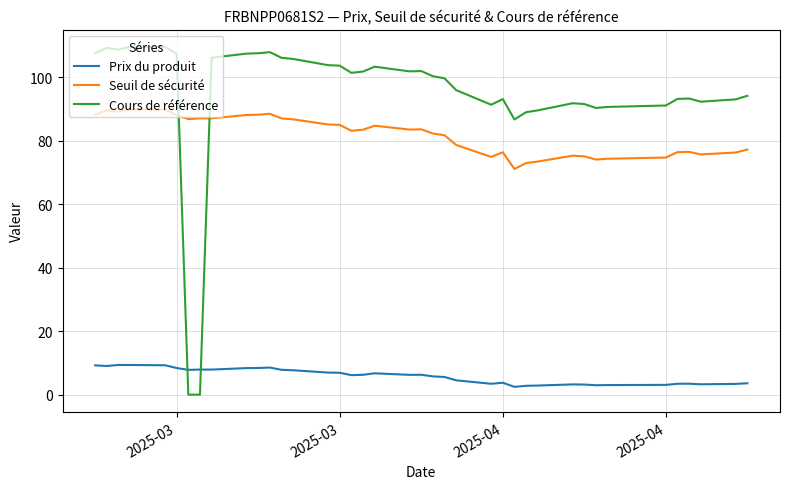

Which series has the largest total across all categories?

Cours de référence